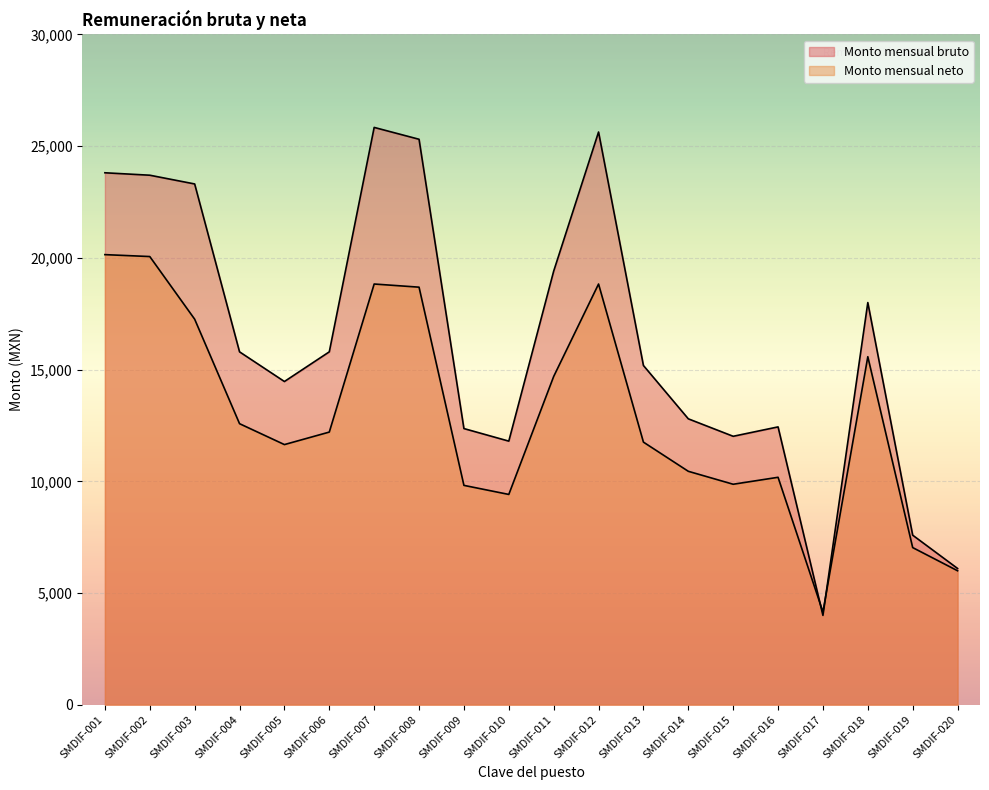

What is the value of the Monto mensual neto point at the 9th from the left?

9818.8